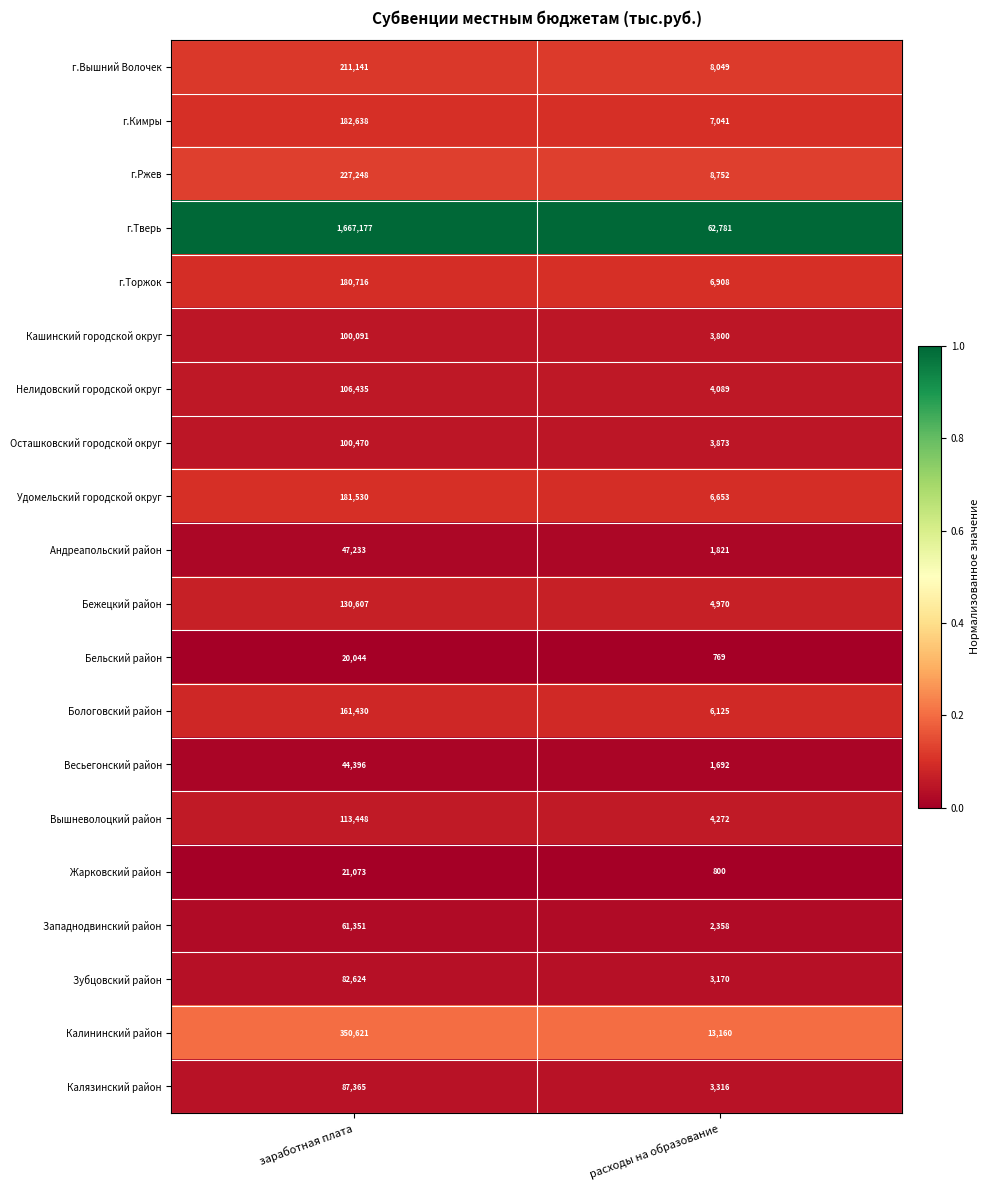

Rank the categories by Удомельский городской округ value from highest to lowest.

заработная плата, расходы на образование